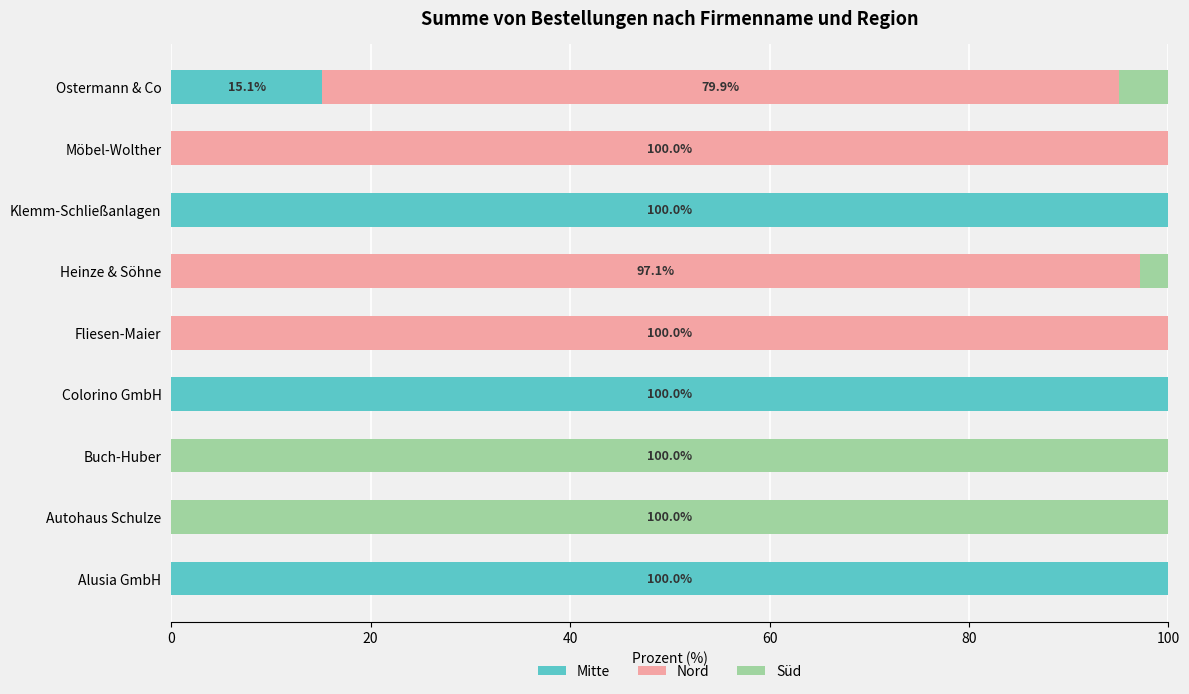

What is the total value across all series at Möbel-Wolther?

100.0